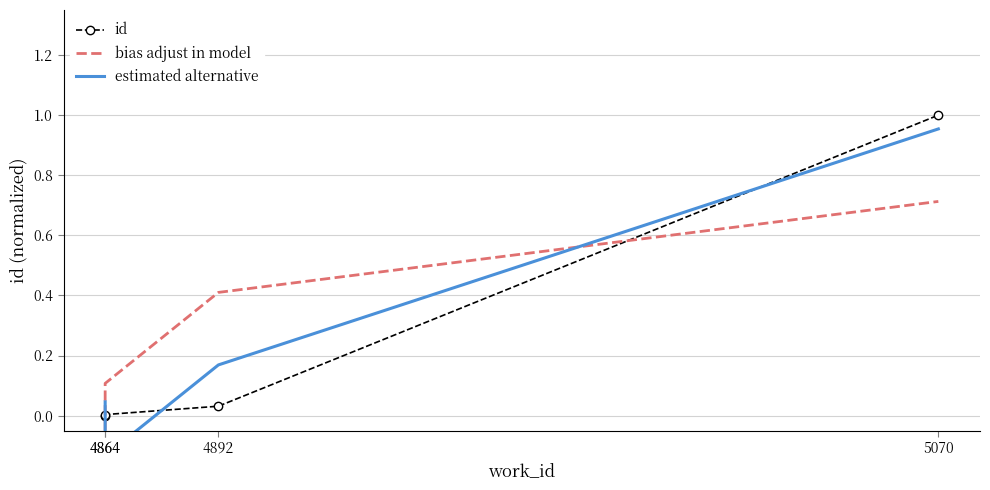

What is the difference between the maximum and minimum values in the bias adjust in model series?

0.9